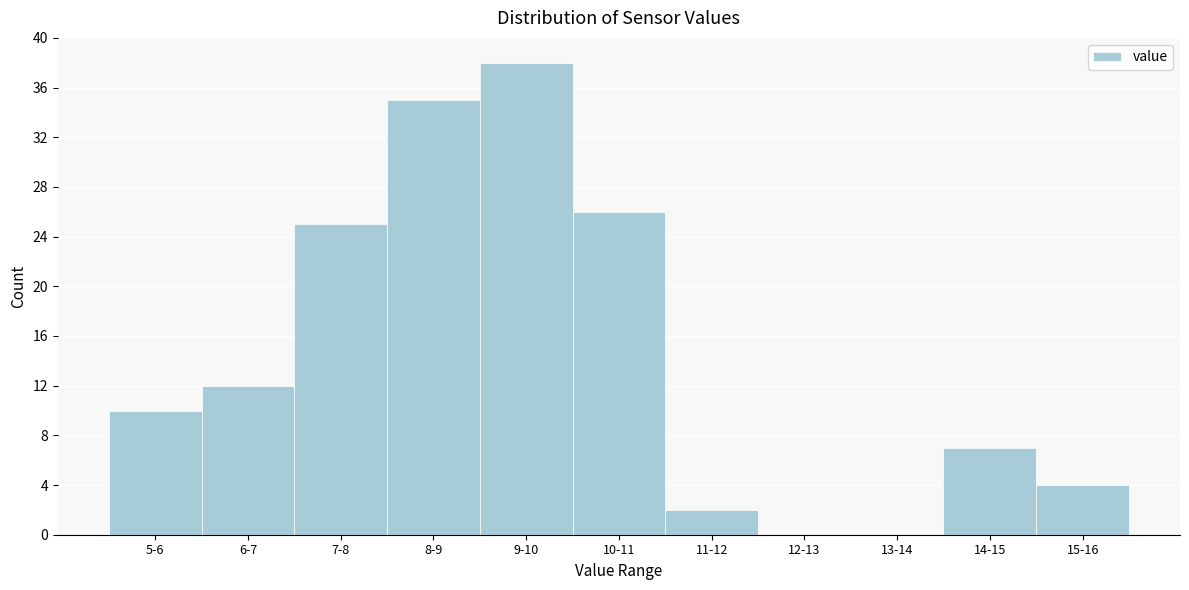

Reading left to right, what are all the values shown in this chart?

5-6=10	6-7=12	7-8=25	8-9=35	9-10=38	10-11=26	11-12=2	12-13=0	13-14=0	14-15=7	15-16=4